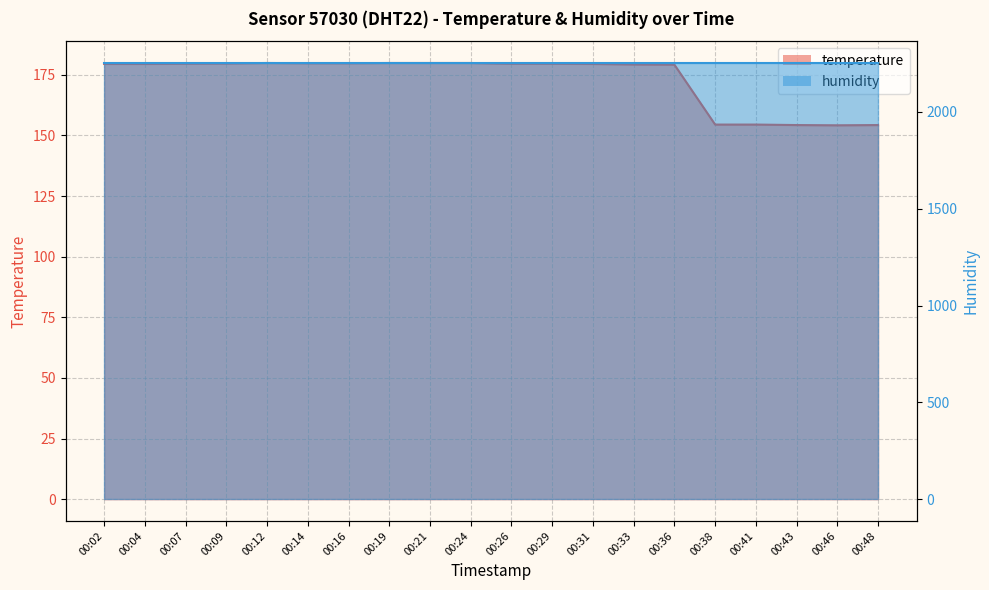

What is the average value?

173.3